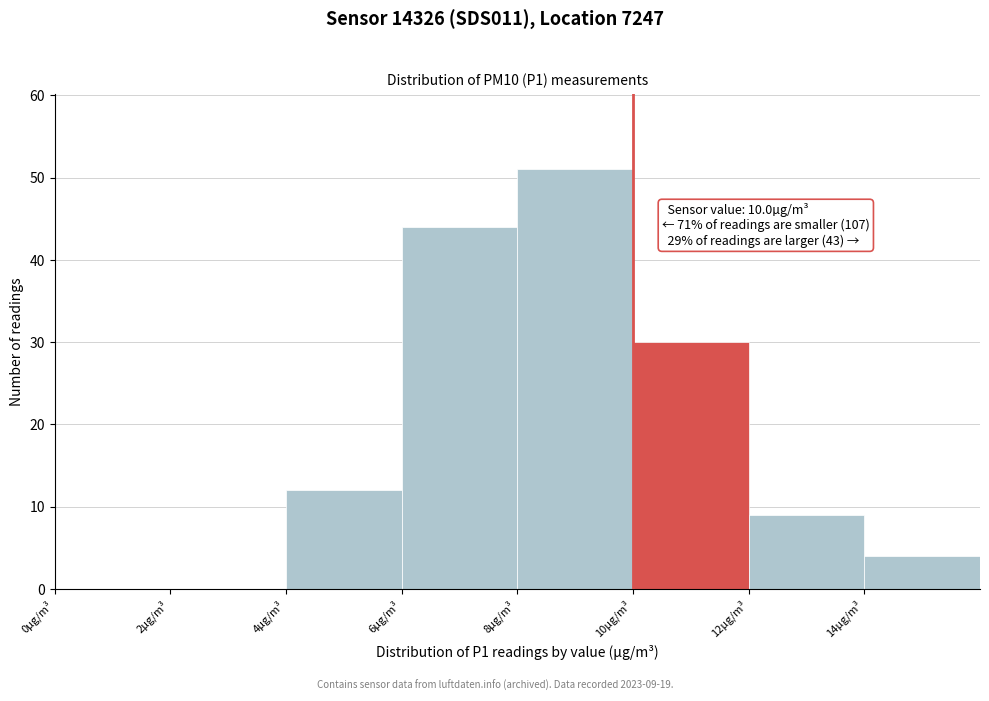

Which range on the x-axis has the tallest bar?

8 to 10